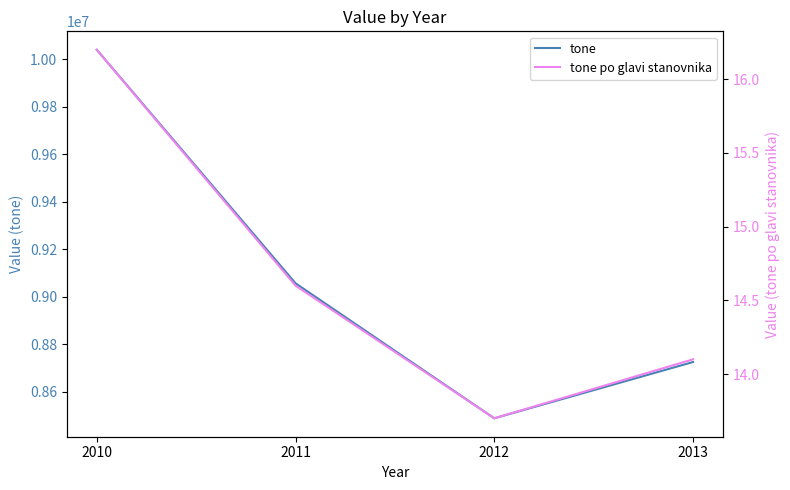

Is the value of tone at 2013 greater than the value of tone po glavi stanovnika at 2011?

Yes